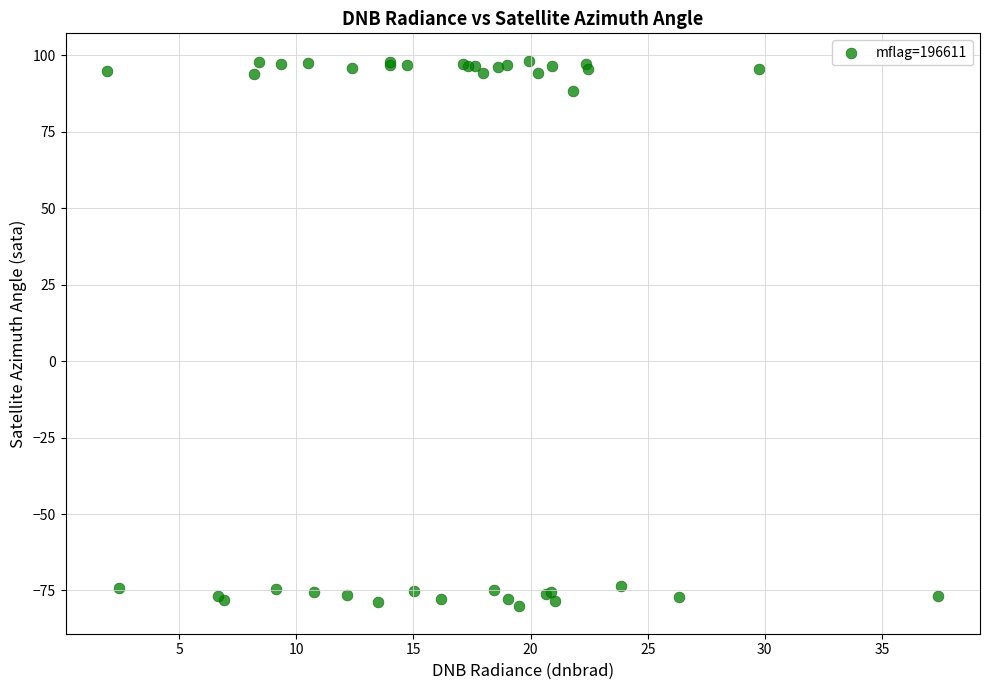

What Y value in the scatter plot is closest to 9?

88.3